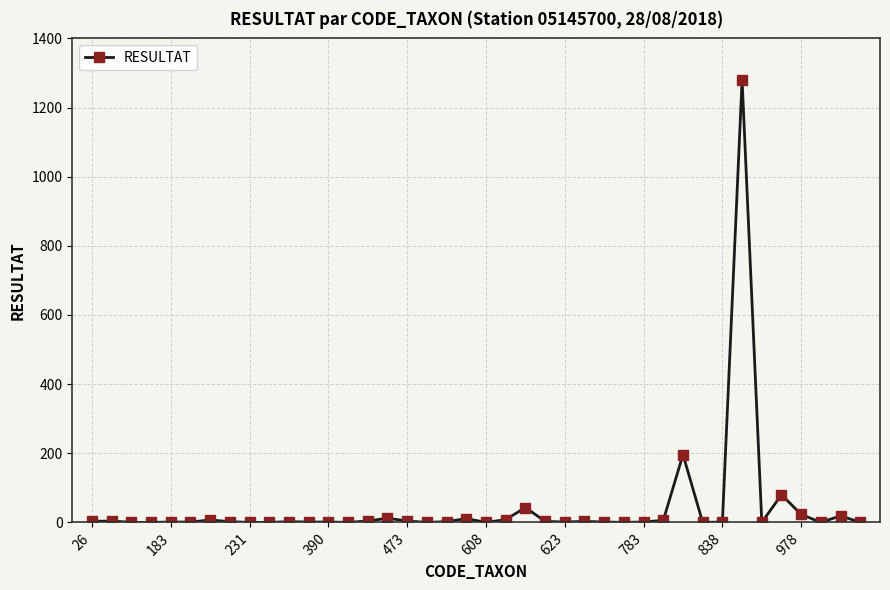

What is the average value?

43